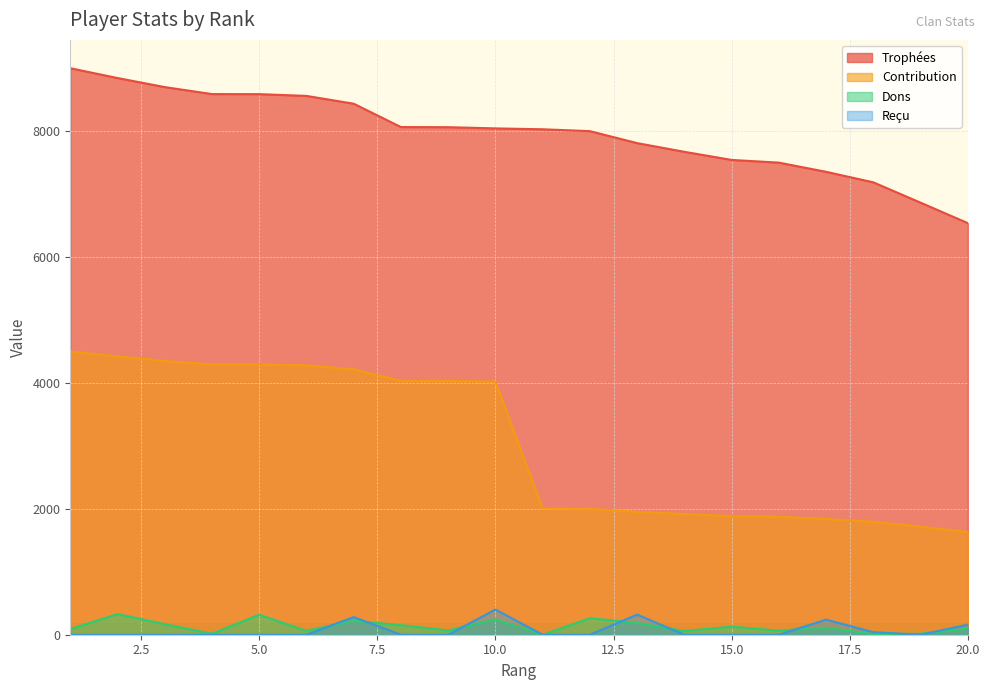

Where does the Contribution series first go above 4022?

1